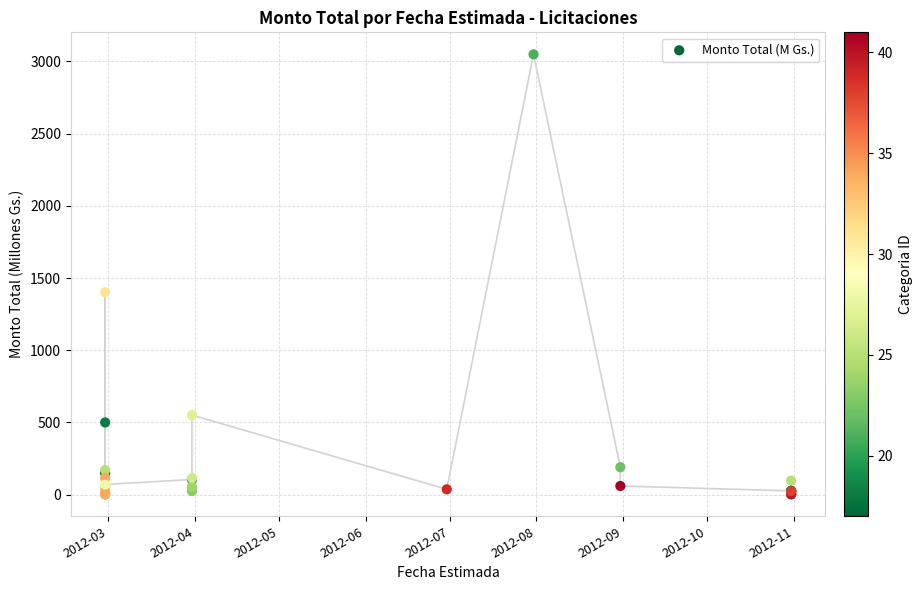

What Y value in the scatter plot is closest to 1525?

1401.7